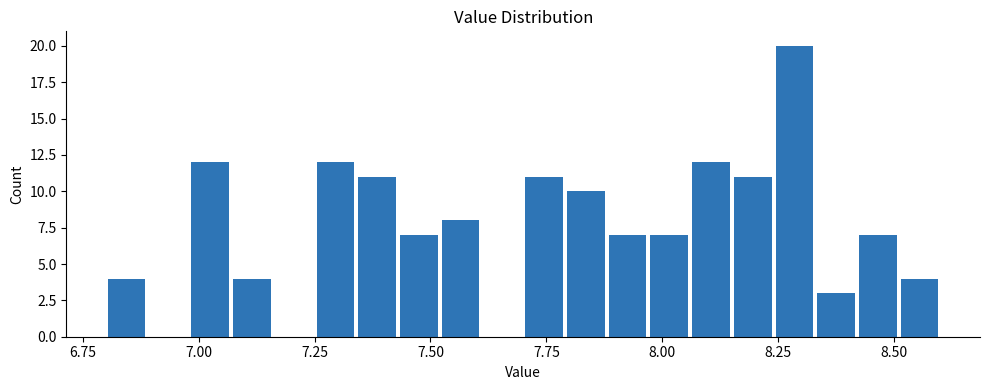

Around what value on the x-axis is the tallest bar? Give the approximate position of its centre, as read against the axis.

8.30